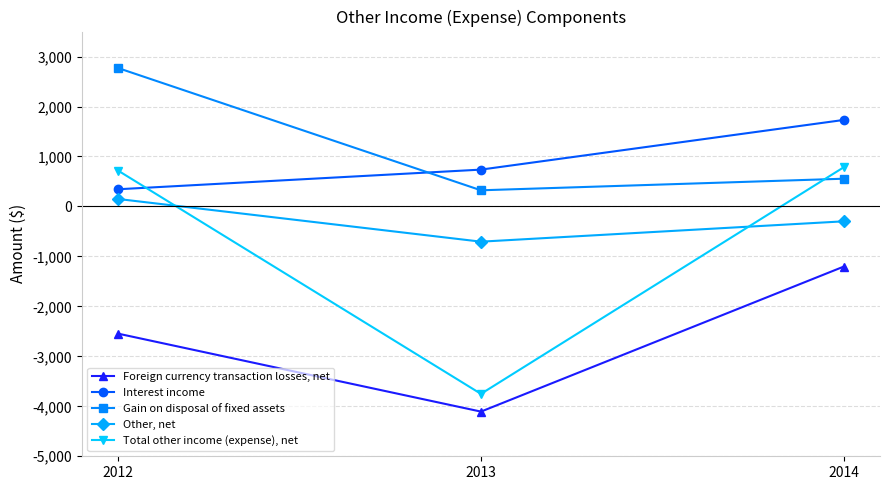

What is the value of the Gain on disposal of fixed assets point at the 1st from the left?

2769